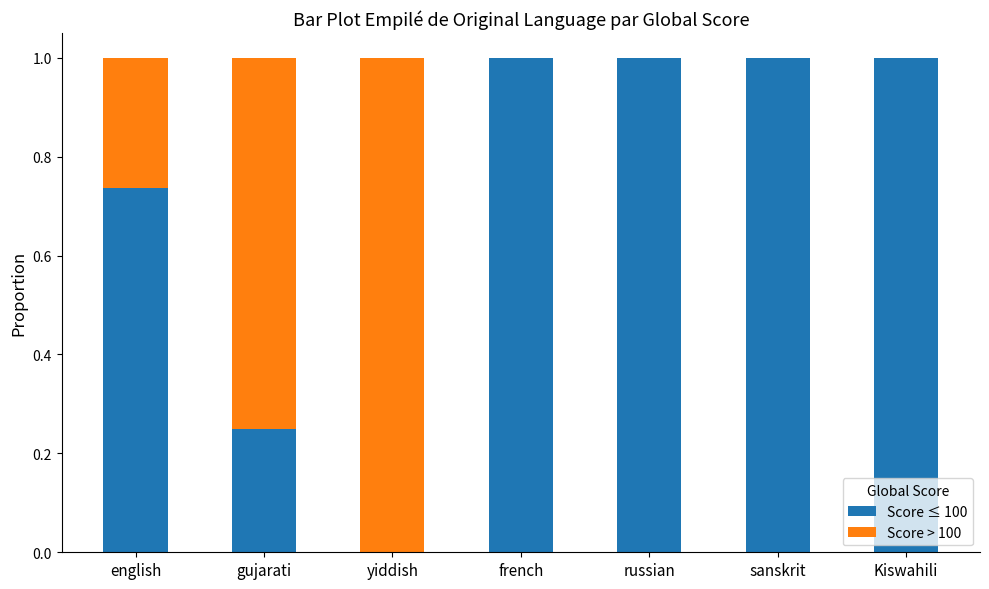

What is the maximum value for Score ≤ 100?

1.0